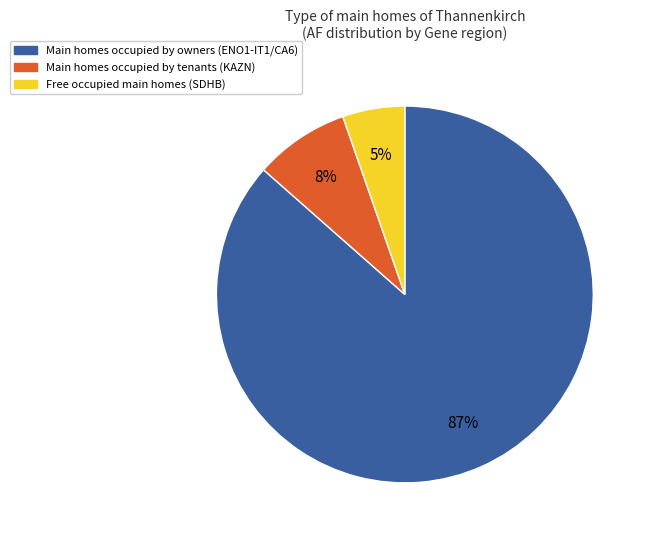

How many slices are in this pie chart?

3